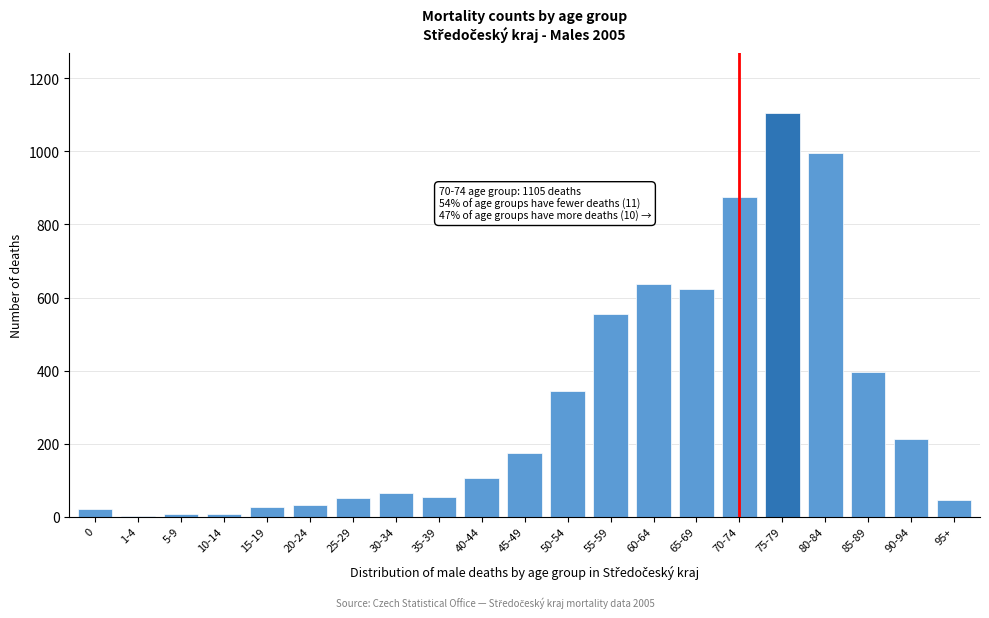

True or false: the data shows 46 at 95+.

True